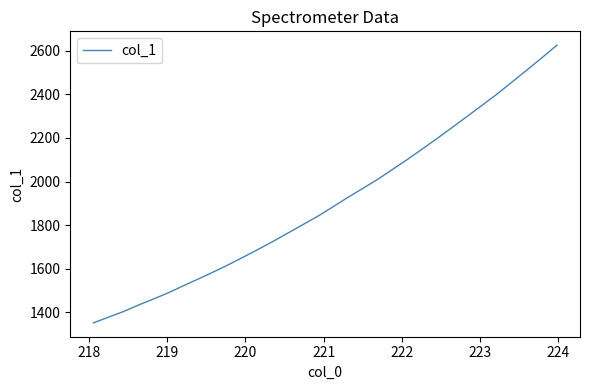

What is the difference between the maximum and minimum values?

1275.3